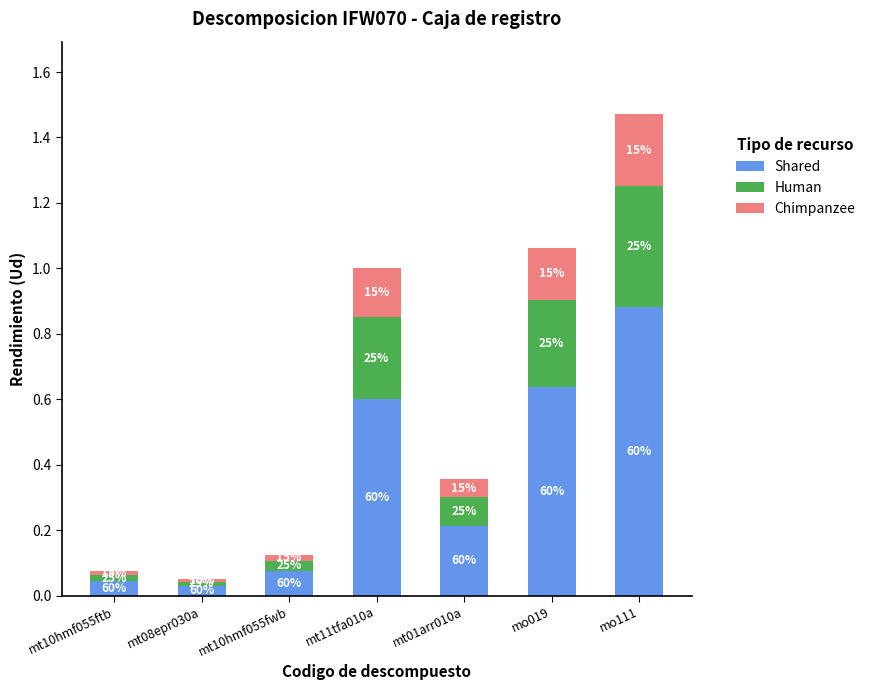

Are the bars horizontal?

No